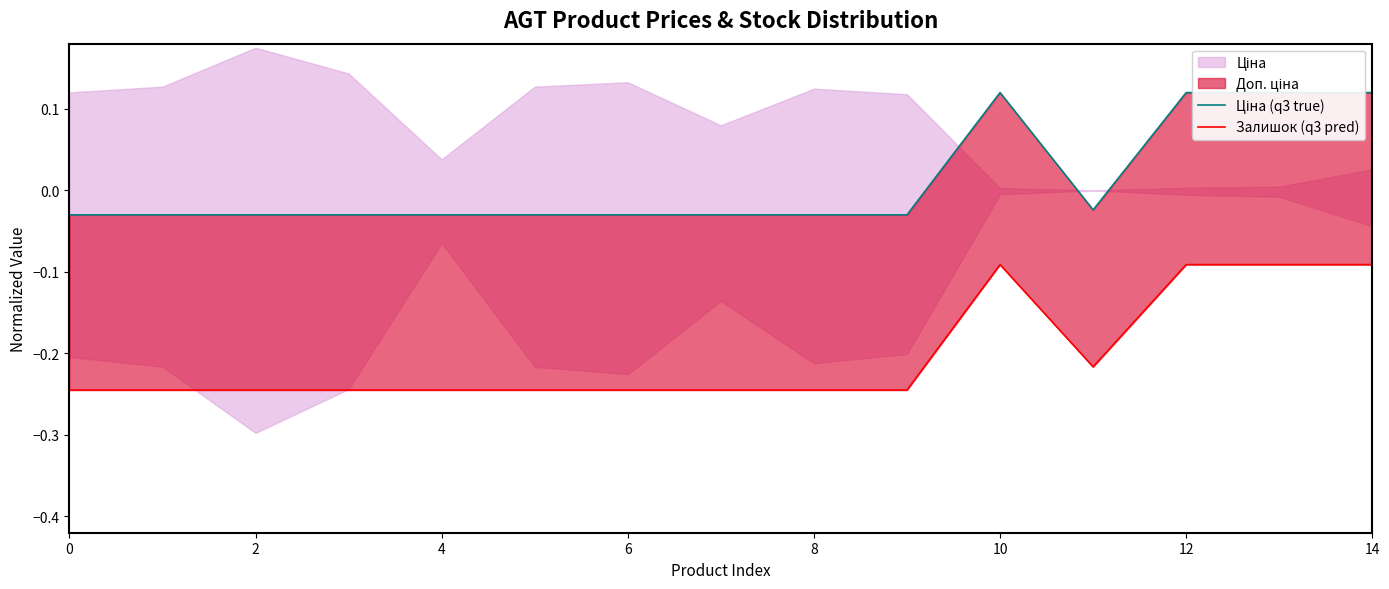

Where is Залишок (q3 pred) nearest to the value 0?

10